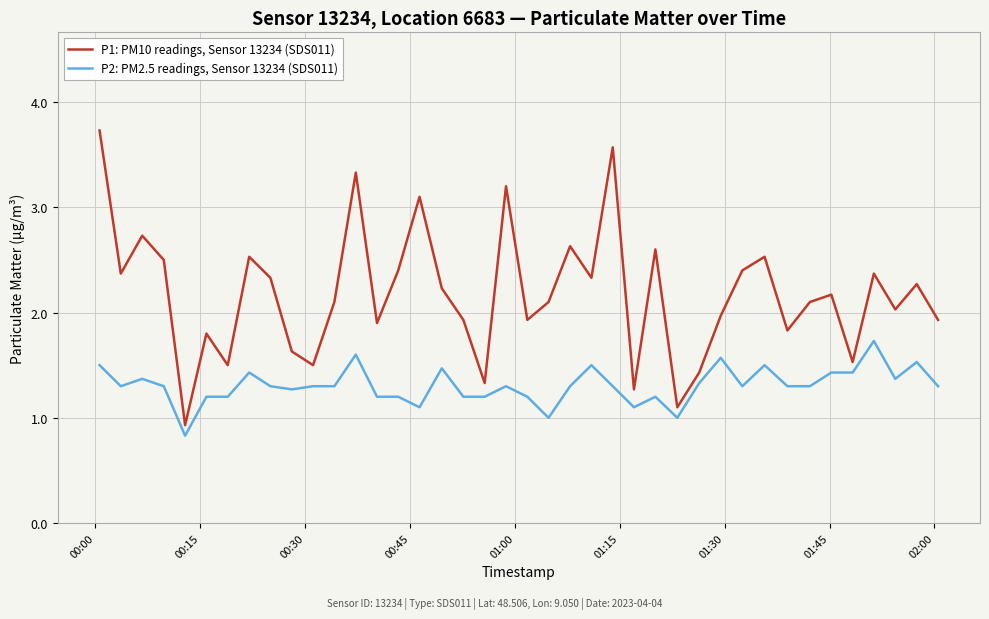

List the series in order of their peak value, highest first.

P1: PM10 readings, Sensor 13234 (SDS011), P2: PM2.5 readings, Sensor 13234 (SDS011)